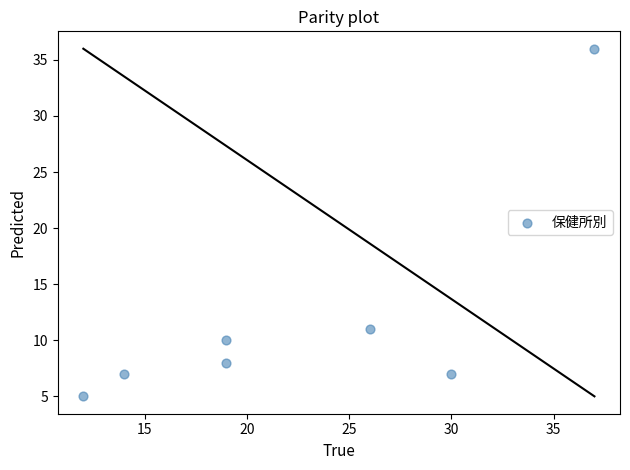

What is the range of Y values (max minus min)?

31